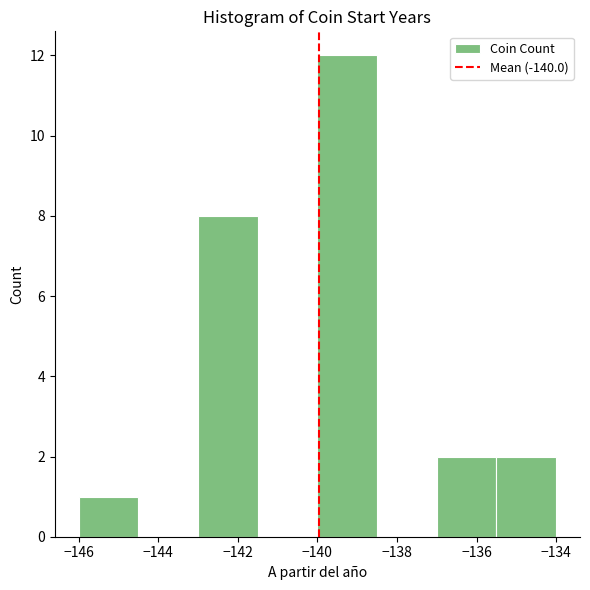

How tall is the bar that spans -143.0 to -141.5 on the x-axis? Neither the bar edges nor the heights are printed on the chart, so give them approximately, as read against the axes.

8